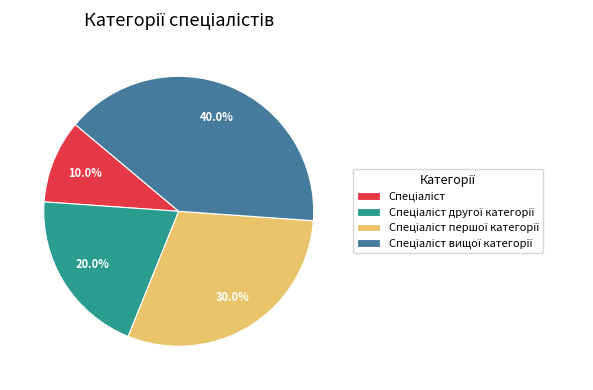

Is there a majority slice in this chart?

No